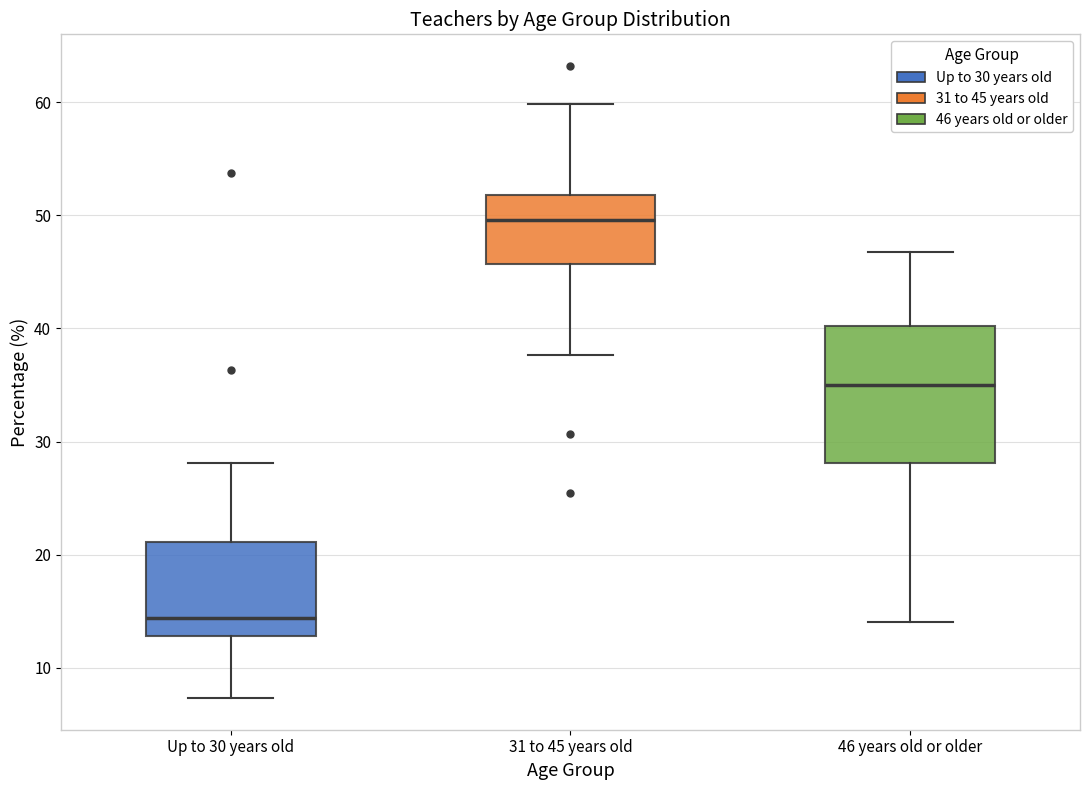

Comparing the boxes themselves (not the whiskers), which one is the tallest?

46 years old or older